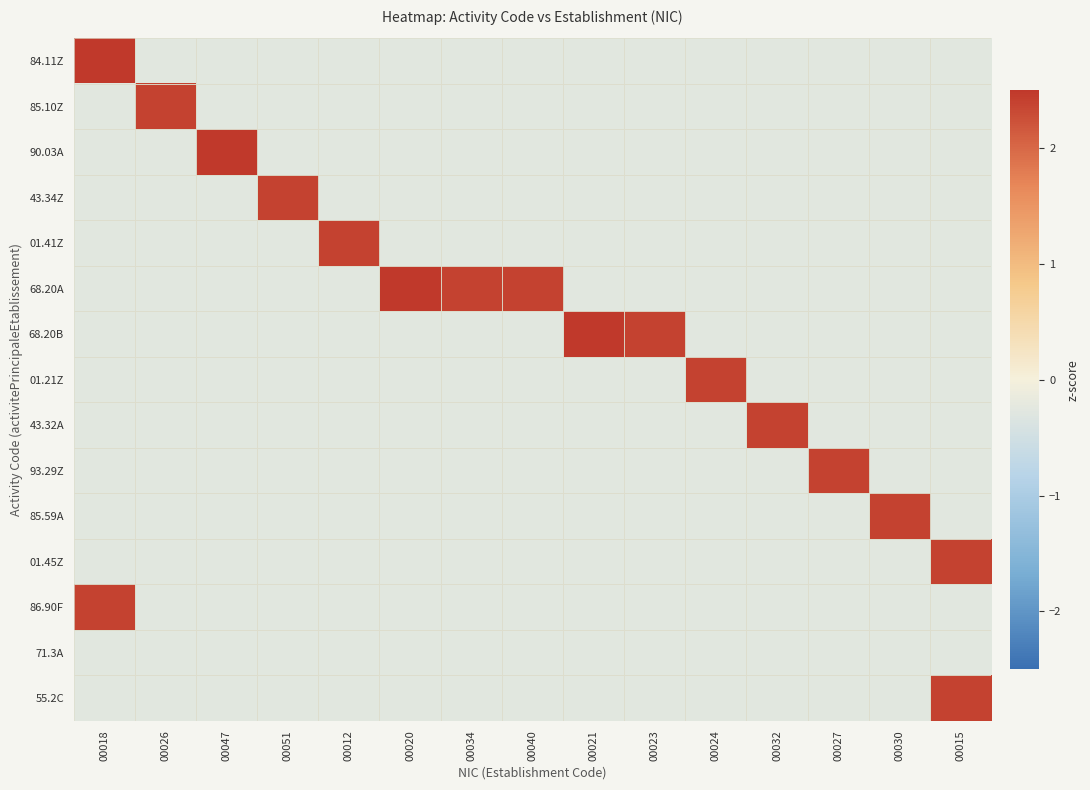

How many distinct data groups are displayed?

15